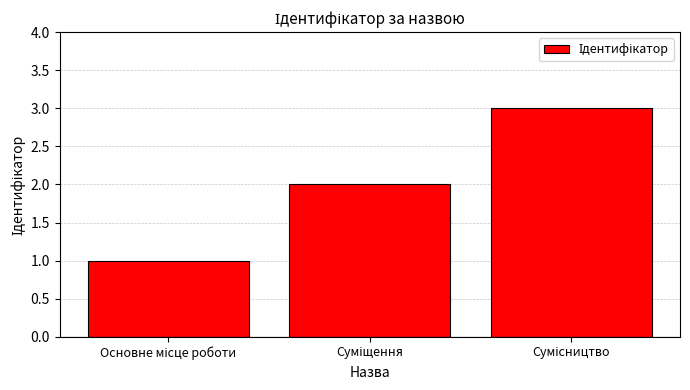

Count the values in the range 1 to 3.

3